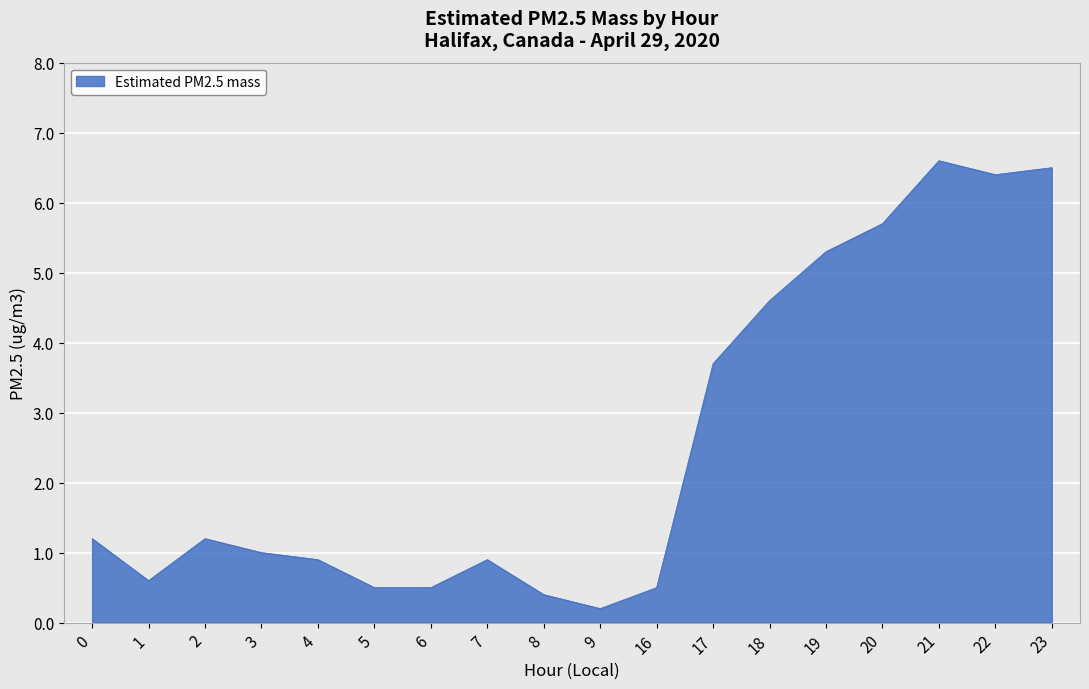

The chart shows a value of 3.7 at 17. True or false?

True